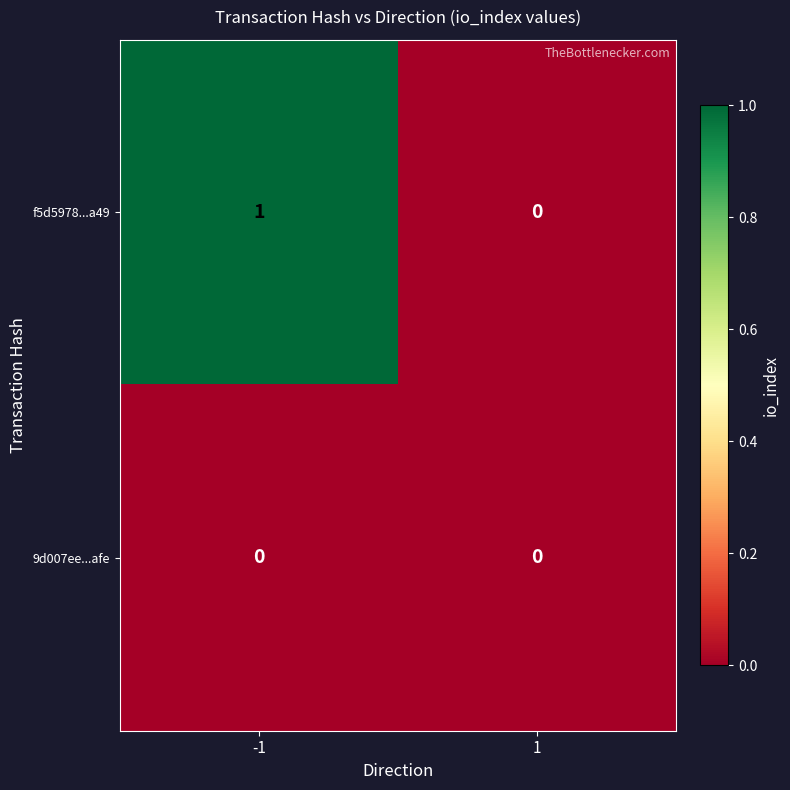

How many categories are shown in the chart?

2